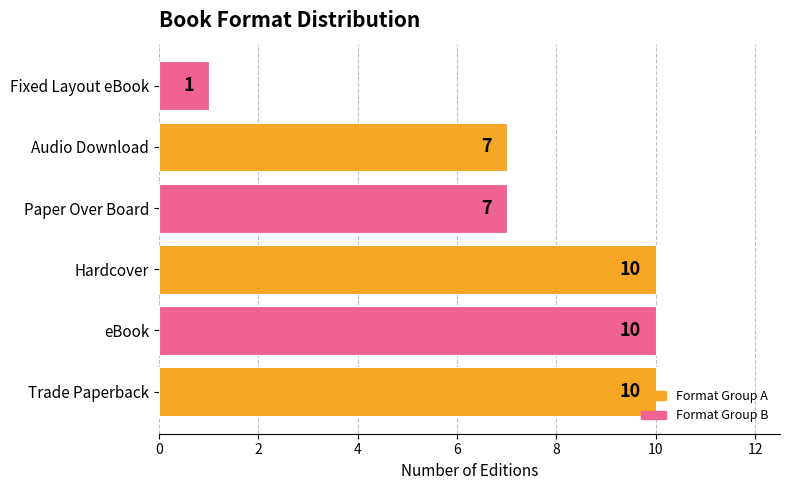

Which has a higher value, Audio Download or Hardcover?

Hardcover